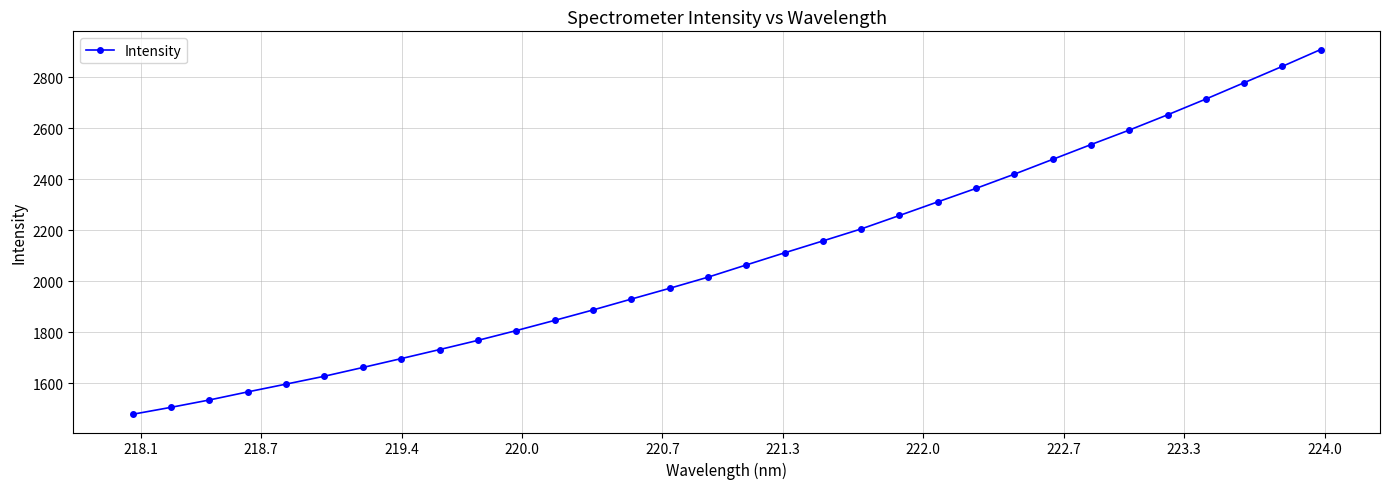

Count the number of data series in this chart.

1